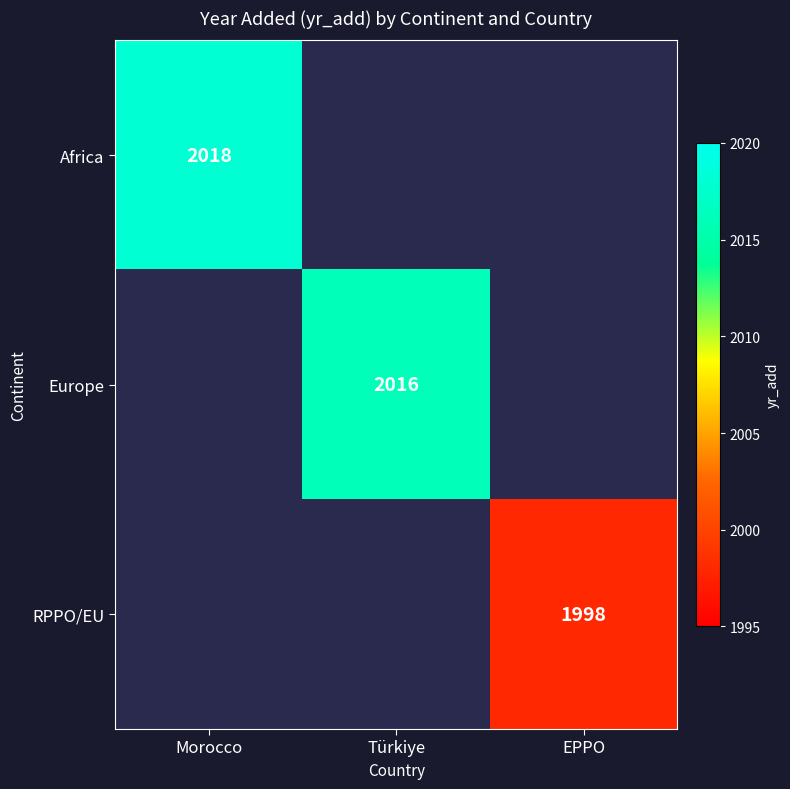

The RPPO/EU series shows 2783 at EPPO. True or false?

False